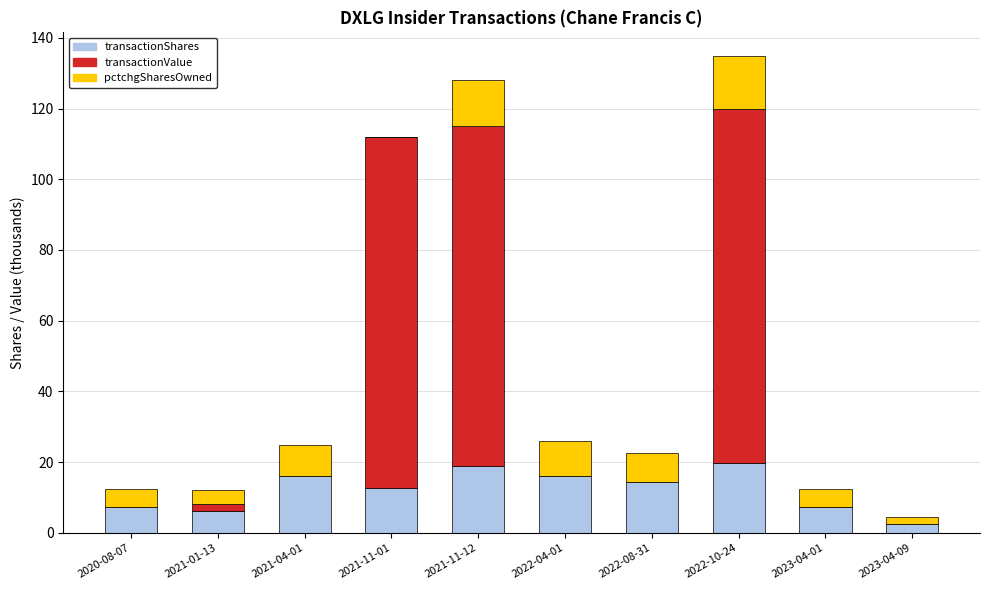

Where is transactionShares nearest to the value 11?

2021-11-01